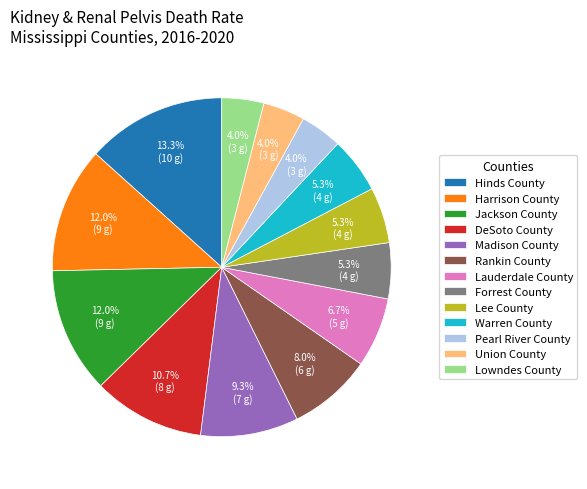

What percentage is the Lowndes County slice, to the nearest percent?

4%